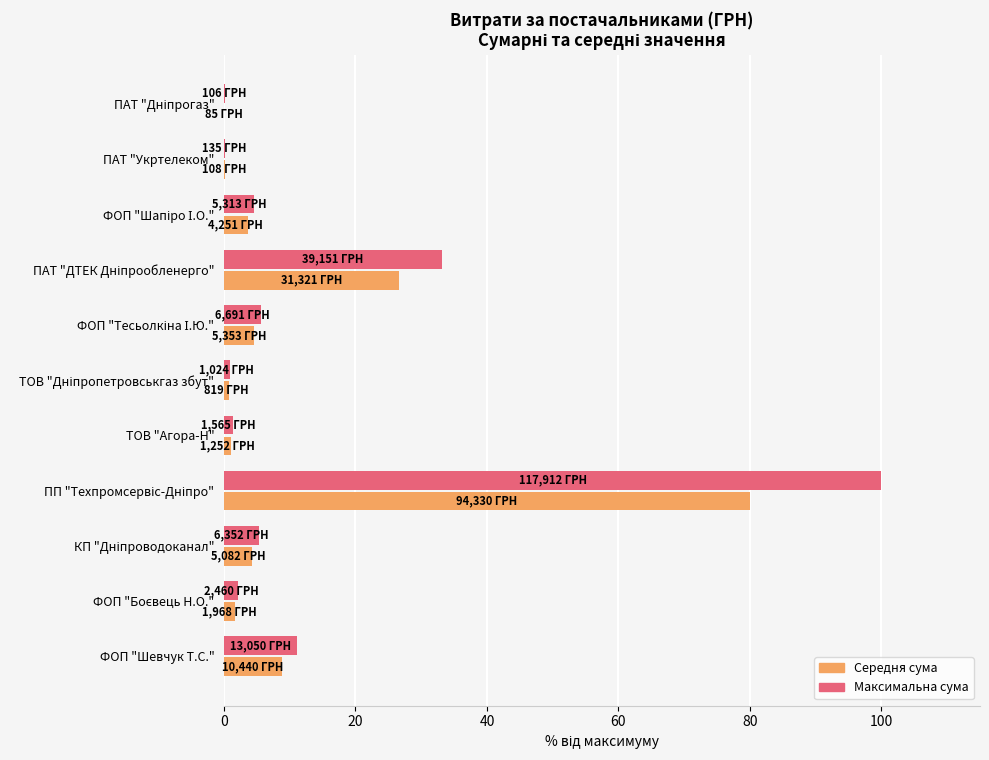

What is the sum of all Середня сума values?

131.5